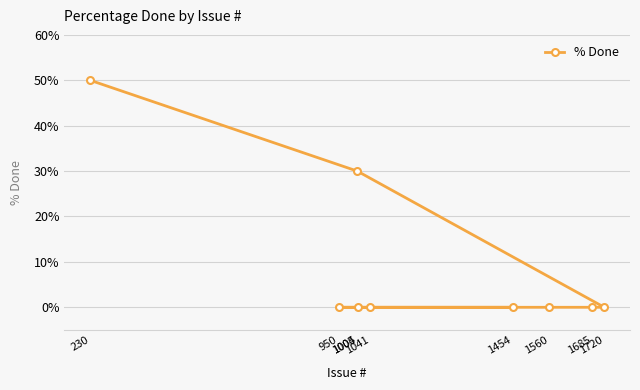

Reading left to right, list all the values displayed in this chart.

230=50	950=0	1004=30	1005=0	1041=0	1454=0	1560=0	1685=0	1720=0